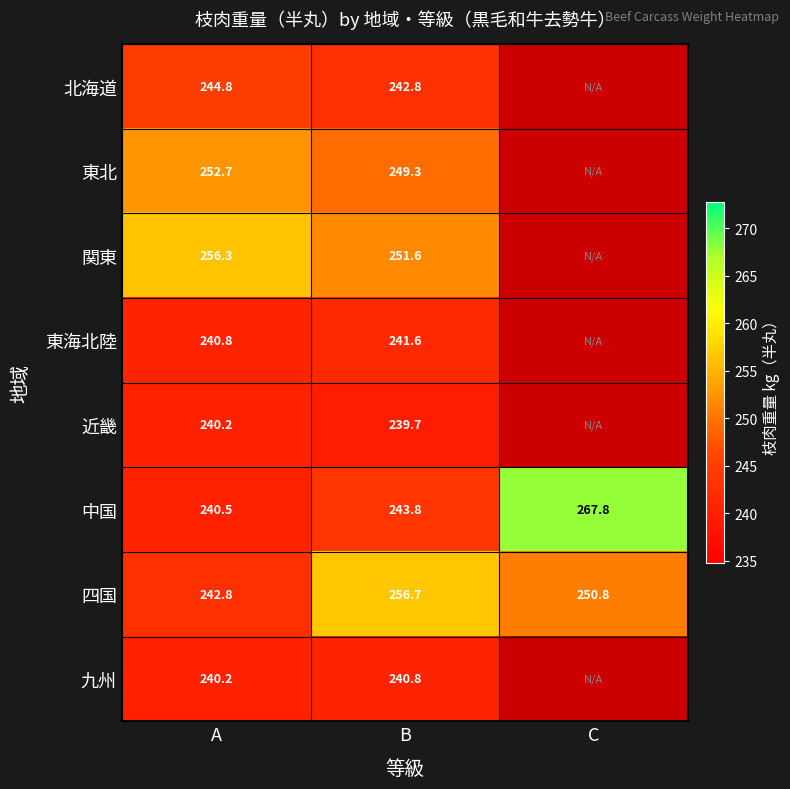

How many data points in 中国 are less than 243?

1